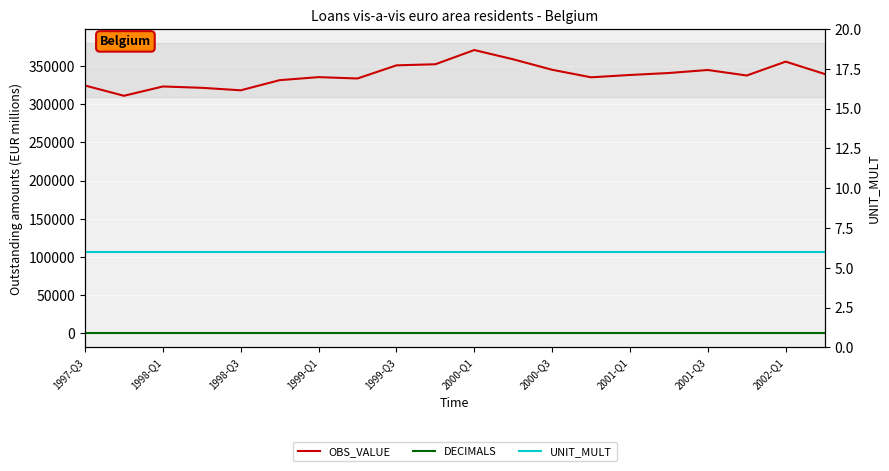

How many interior local valleys does the OBS_VALUE series have?

5